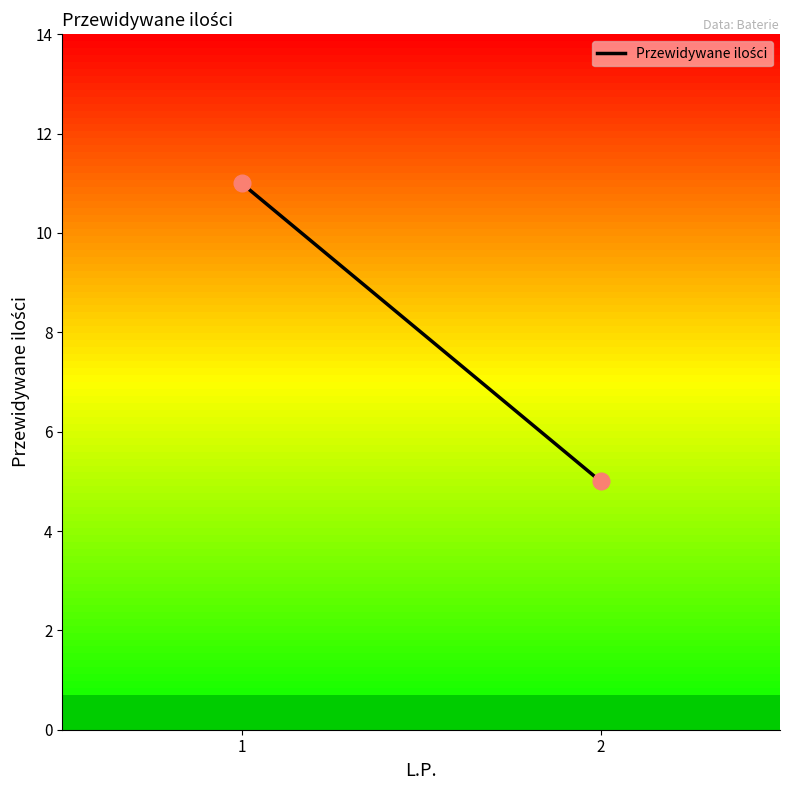

What is the minimum value shown in the chart?

5